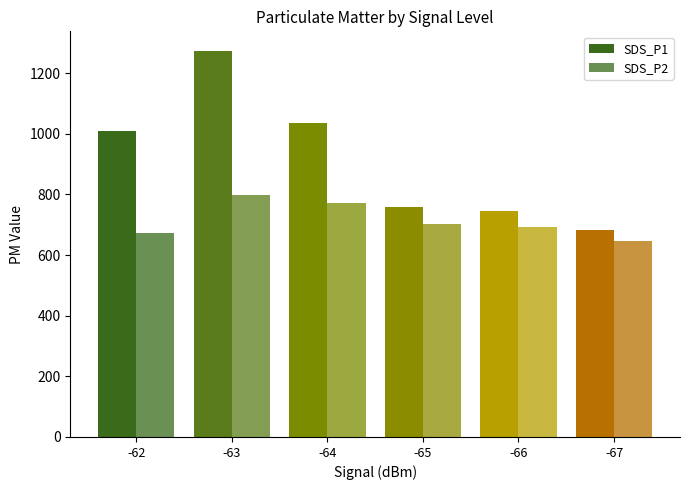

List the series in order of their overall mean, lowest first.

SDS_P2, SDS_P1